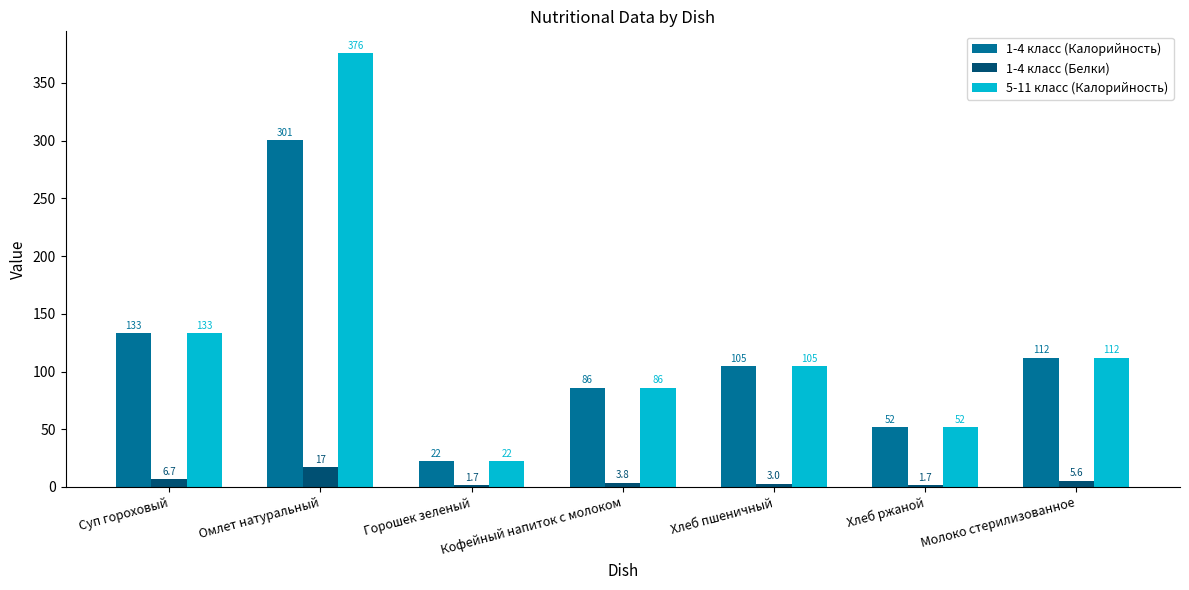

Reading left to right, what are all the values shown in this chart?

1-4 класс (Калорийность): Суп гороховый=133.1	Омлет натуральный=300.6	Горошек зеленый=22.1	Кофейный напиток с молоком=86.0	Хлеб пшеничный=104.7	Хлеб ржаной=51.8	Молоко стерилизованное=112.0
1-4 класс (Белки): Суп гороховый=6.7	Омлет натуральный=16.9	Горошек зеленый=1.7	Кофейный напиток с молоком=3.8	Хлеб пшеничный=3.0	Хлеб ржаной=1.7	Молоко стерилизованное=5.6
5-11 класс (Калорийность): Суп гороховый=133.1	Омлет натуральный=375.8	Горошек зеленый=22.1	Кофейный напиток с молоком=86.0	Хлеб пшеничный=104.7	Хлеб ржаной=51.8	Молоко стерилизованное=112.0